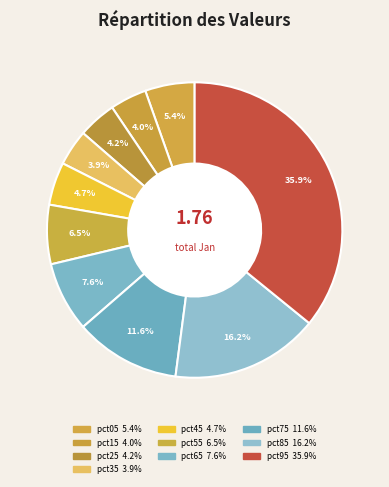

The pct85 slice represents 16% of the pie. True or false?

True